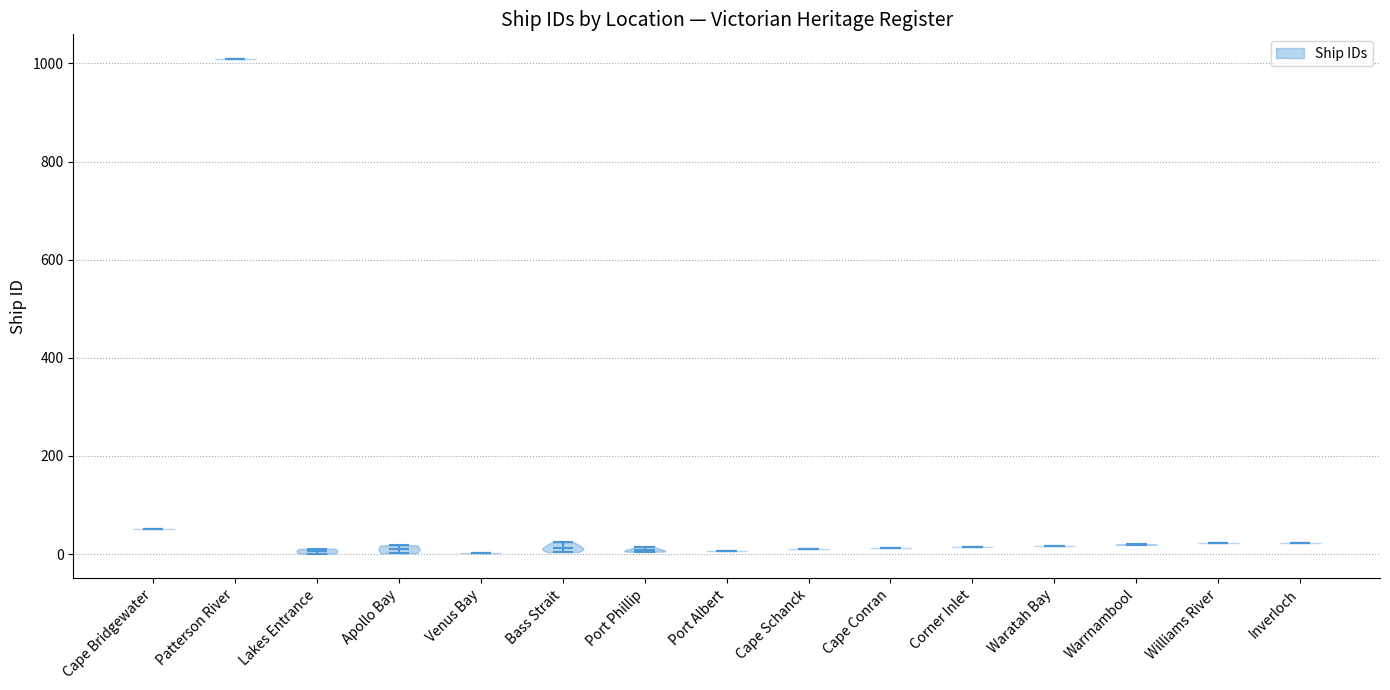

What is the highest point the violin for Patterson River reaches on the y-axis? The values are not printed on the chart, so give them approximately, as read against the axis.

1000